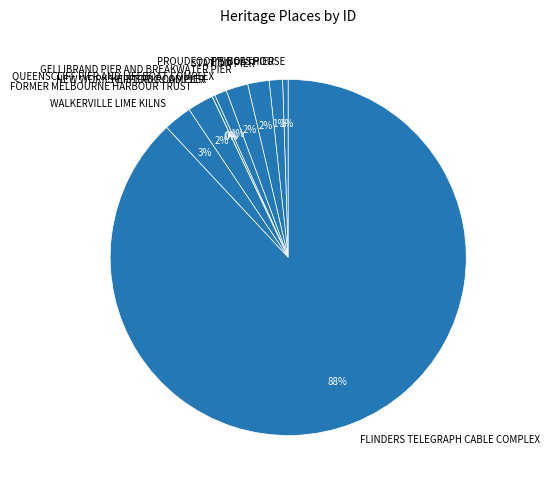

Which slice is the largest?

FLINDERS TELEGRAPH CABLE COMPLEX